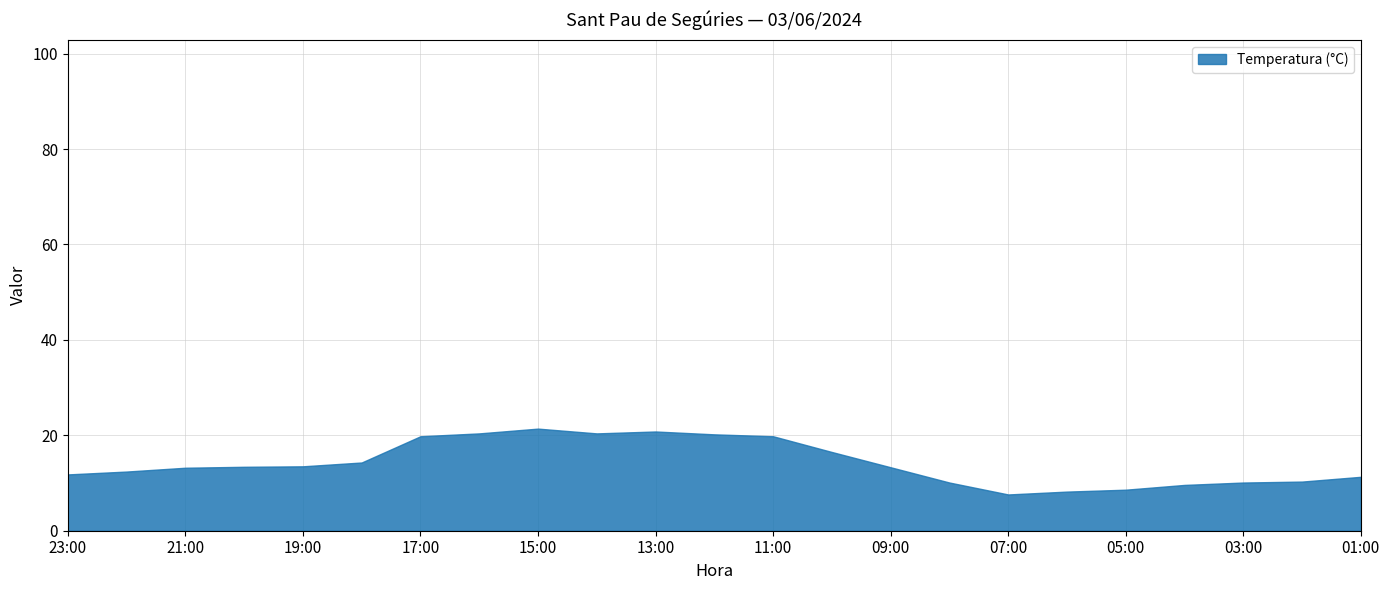

How many lines are shown in the chart?

1